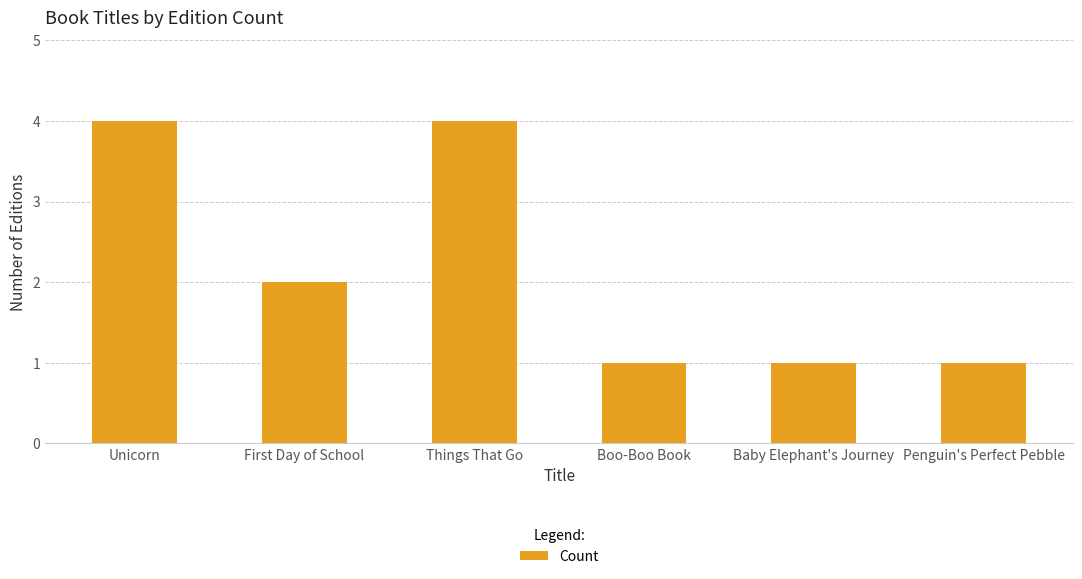

Reading right to left, transcribe all the data shown in this chart.

Penguin's Perfect Pebble=1	Baby Elephant's Journey=1	Boo-Boo Book=1	Things That Go=4	First Day of School=2	Unicorn=4